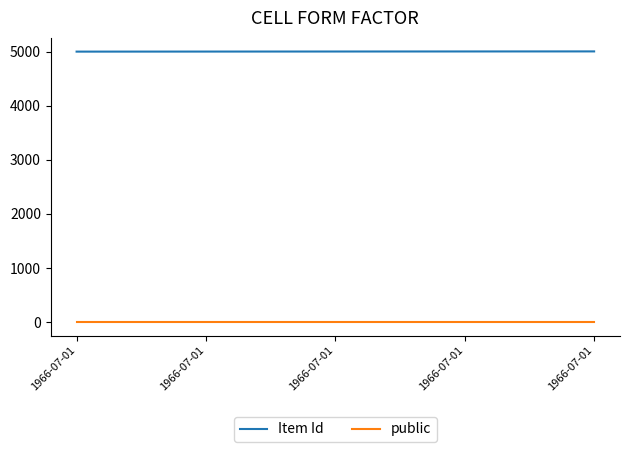

What are all the series names shown in the legend?

Item Id, public